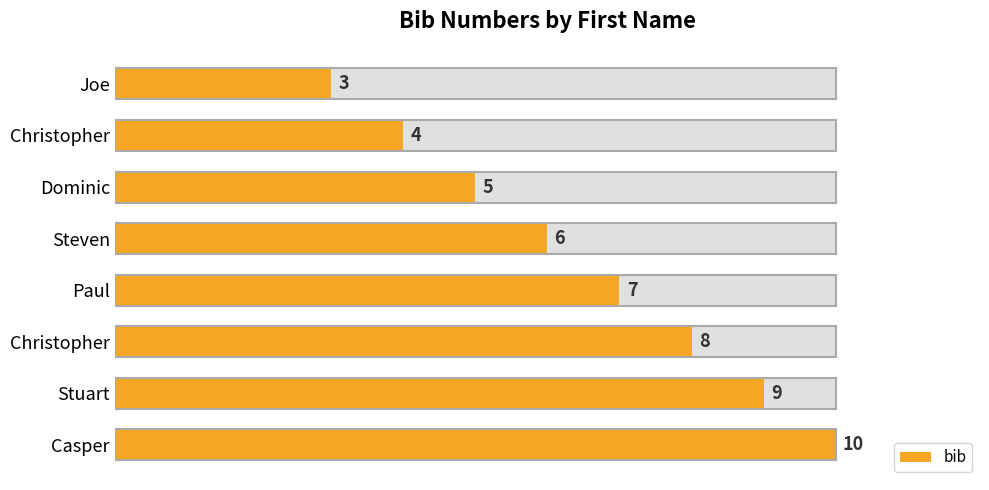

The chart shows a value of 4 at Joe. True or false?

False